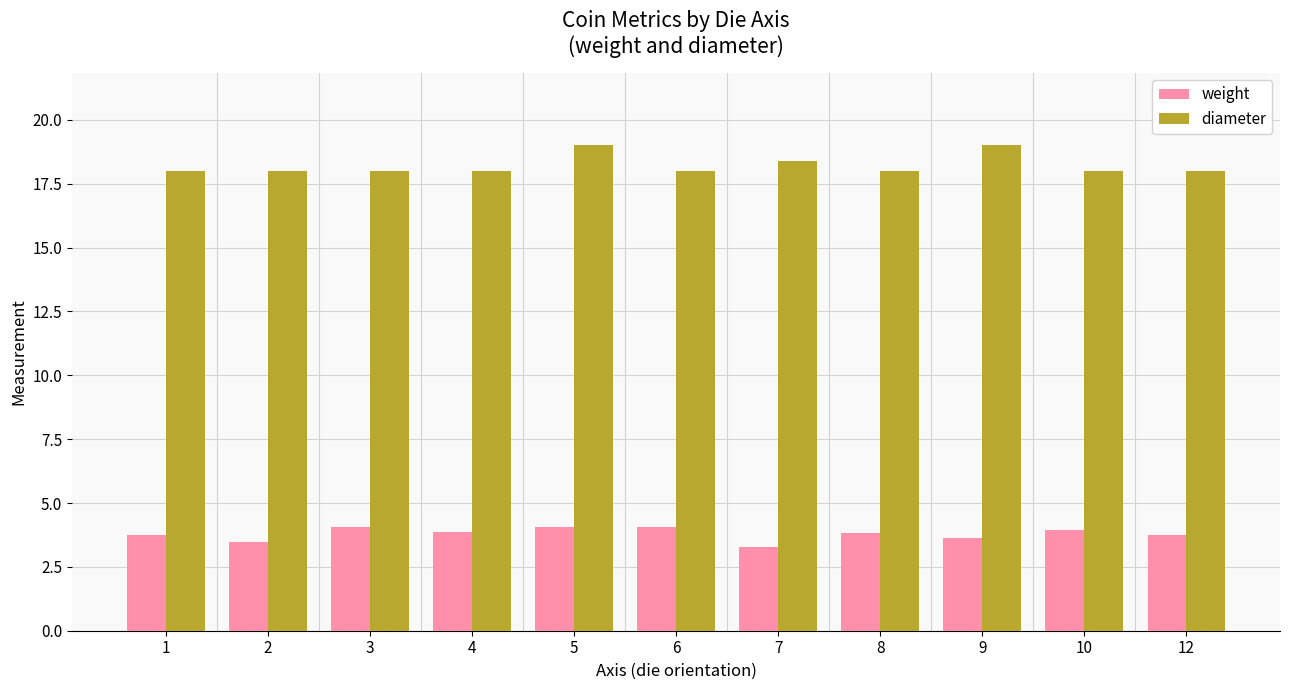

What is the difference between the maximum and minimum values in the diameter series?

1.0